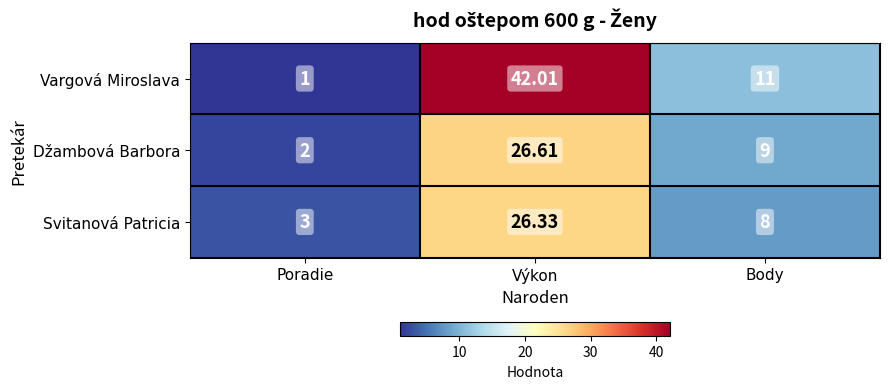

Which category has the highest value in the Vargová Miroslava series?

Výkon